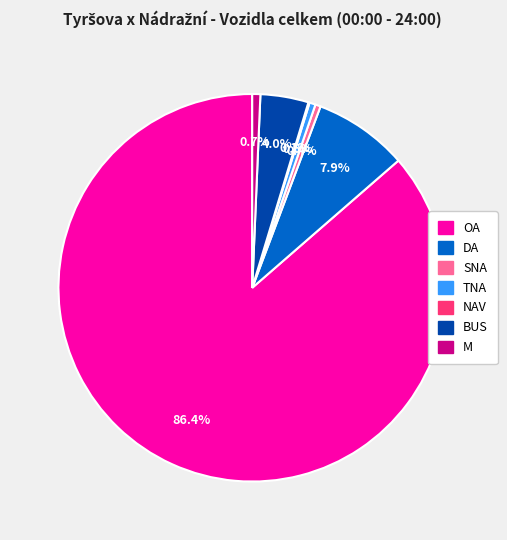

To the nearest percent, what is the average slice percentage?

14%